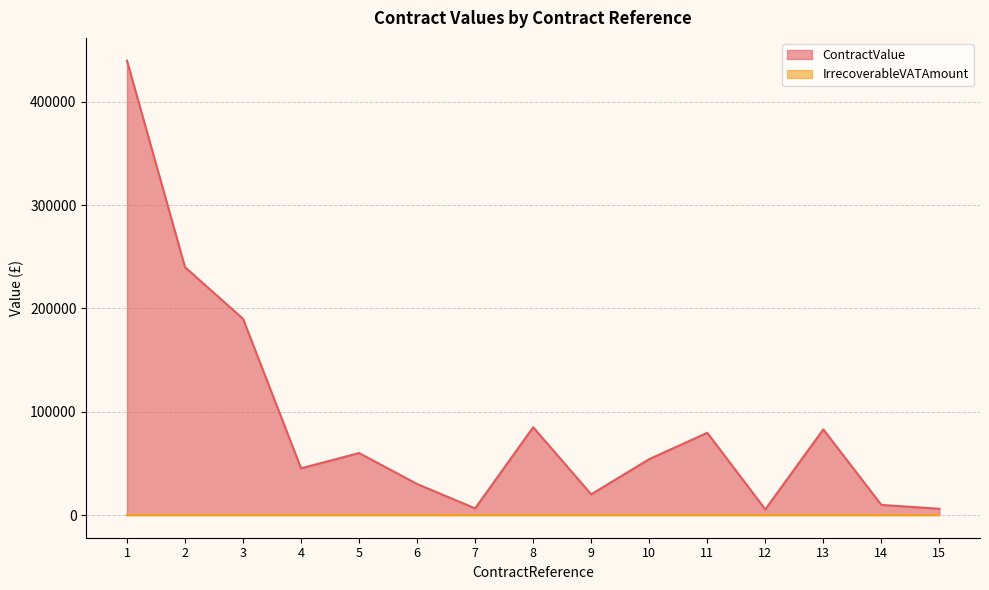

How many data points are less than 54120?

7